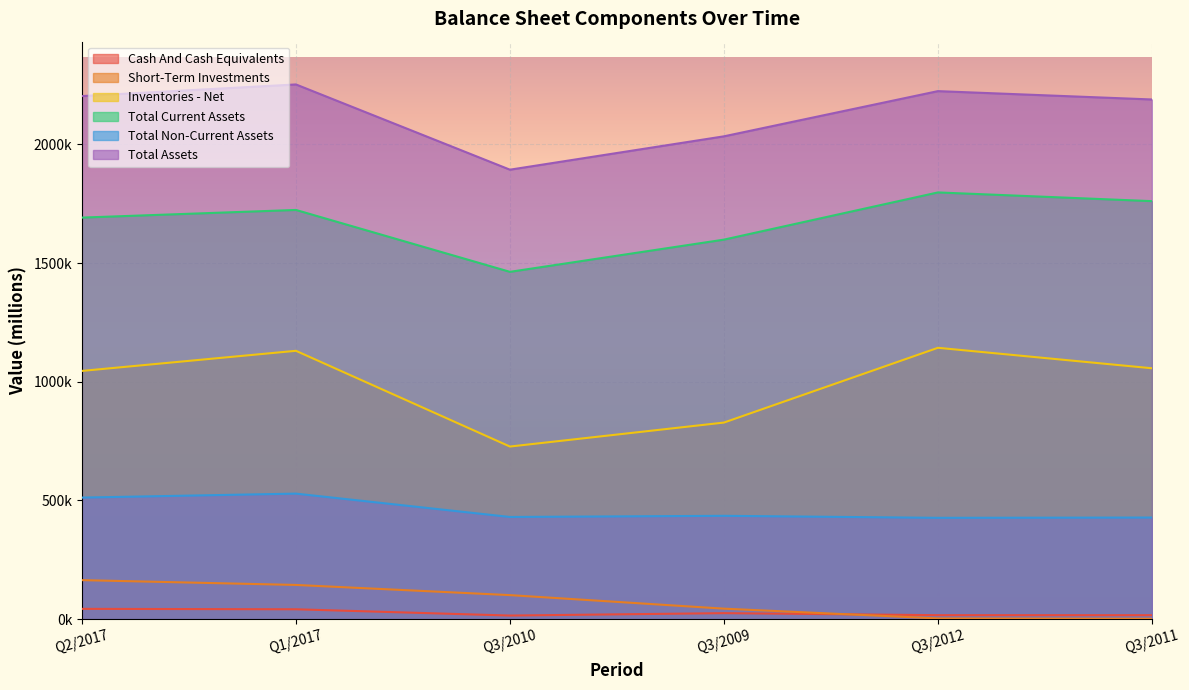

In Total Current Assets, how many points are lower than both neighbors (excluding endpoints)?

1